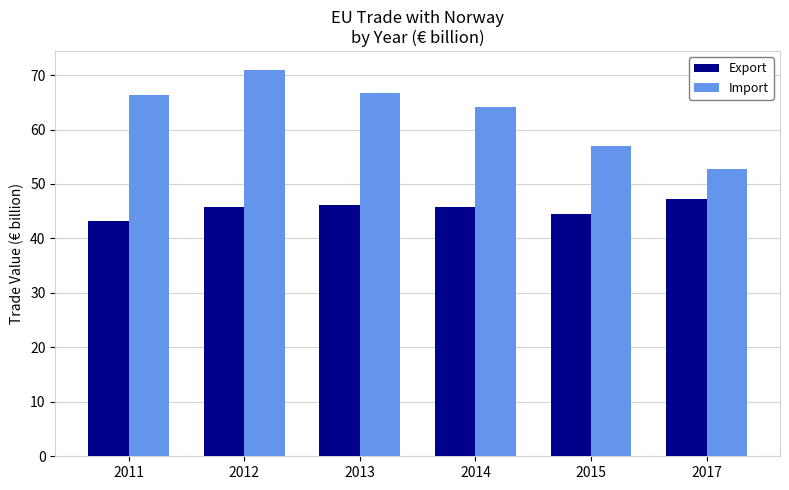

What is the value of the Import bar at the 5th from the left?

57.0